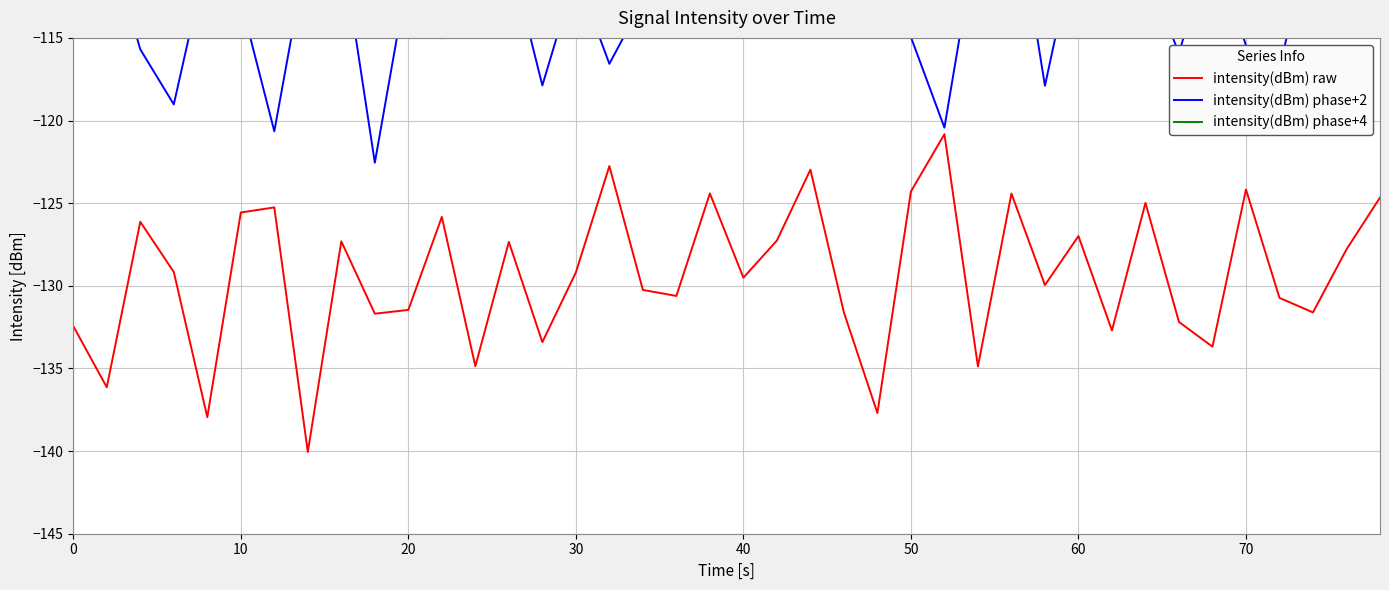

How many lines are shown in the chart?

3